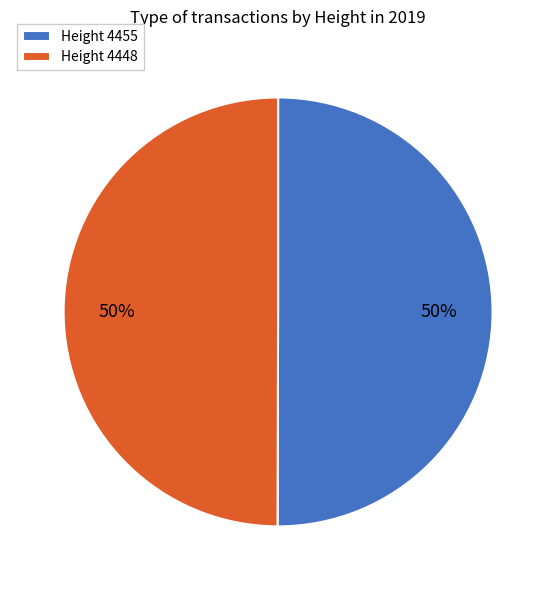

Do Height 4448 and Height 4455 together represent more than half of the pie?

Yes